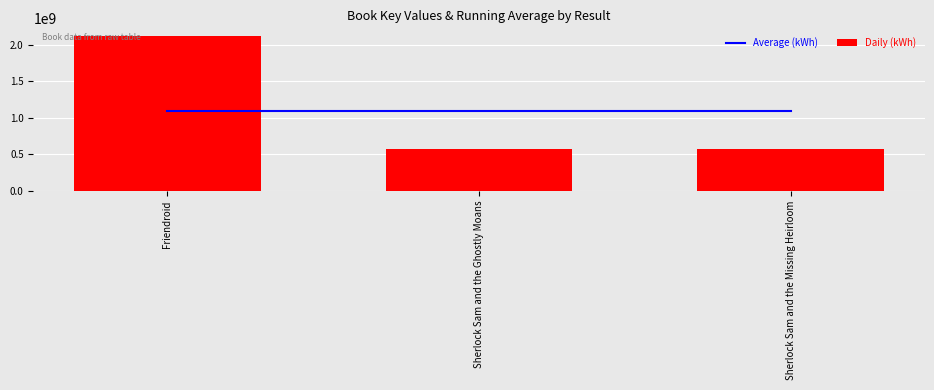

The Average (kWh) series shows 357498947 at Friendroid. True or false?

False